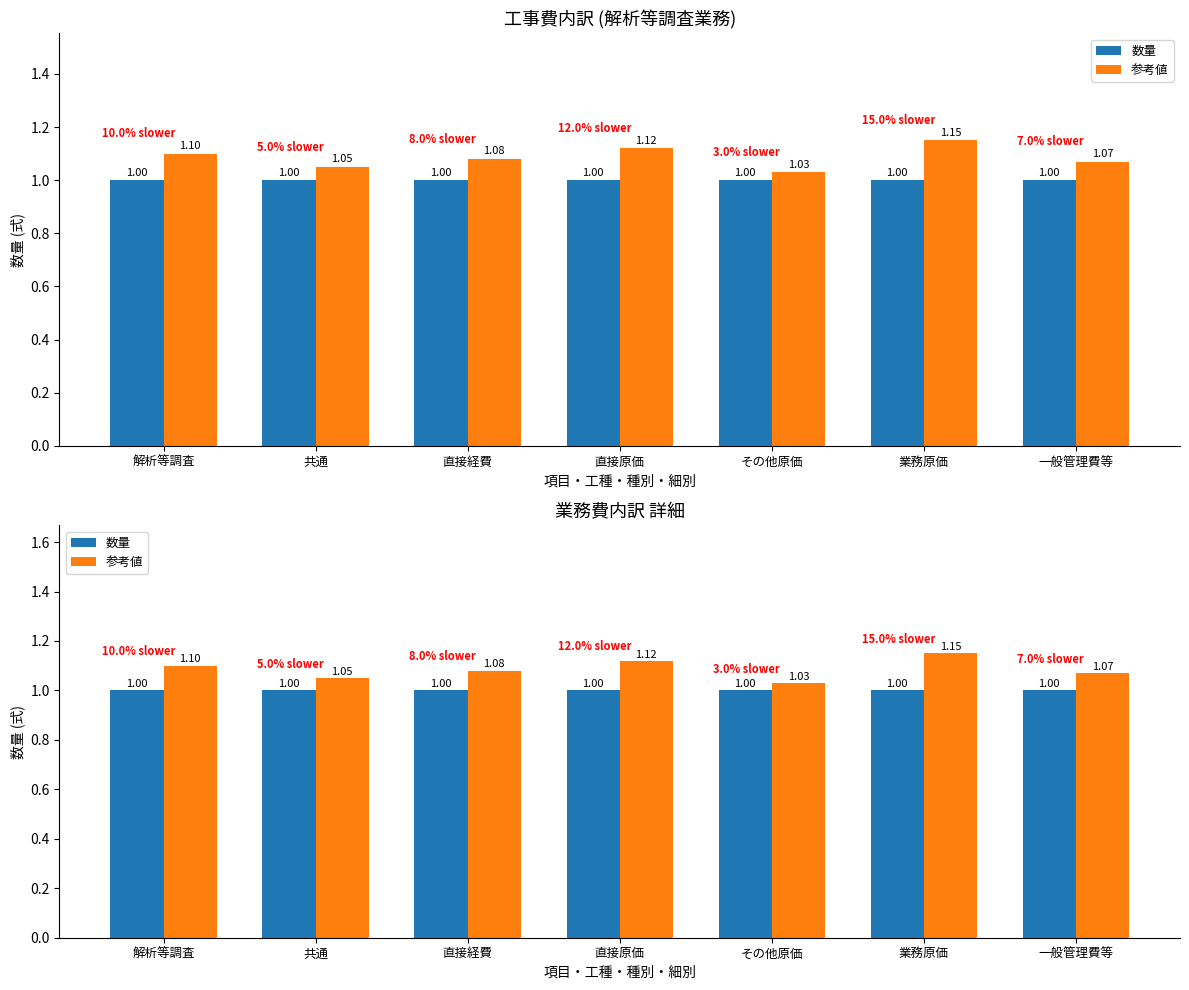

Rank the series by their average value, from lowest to highest.

数量, 参考値